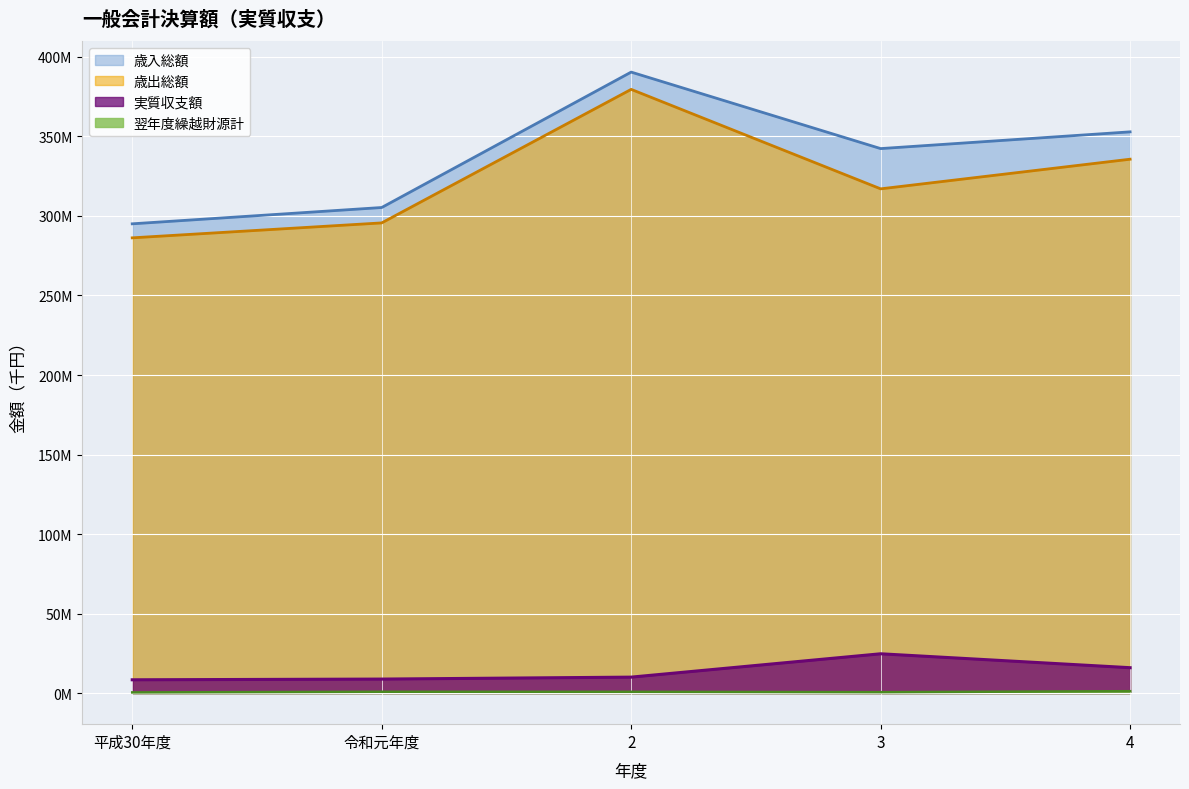

What is the difference between the maximum and minimum values in the 翌年度繰越財源計 series?

773415